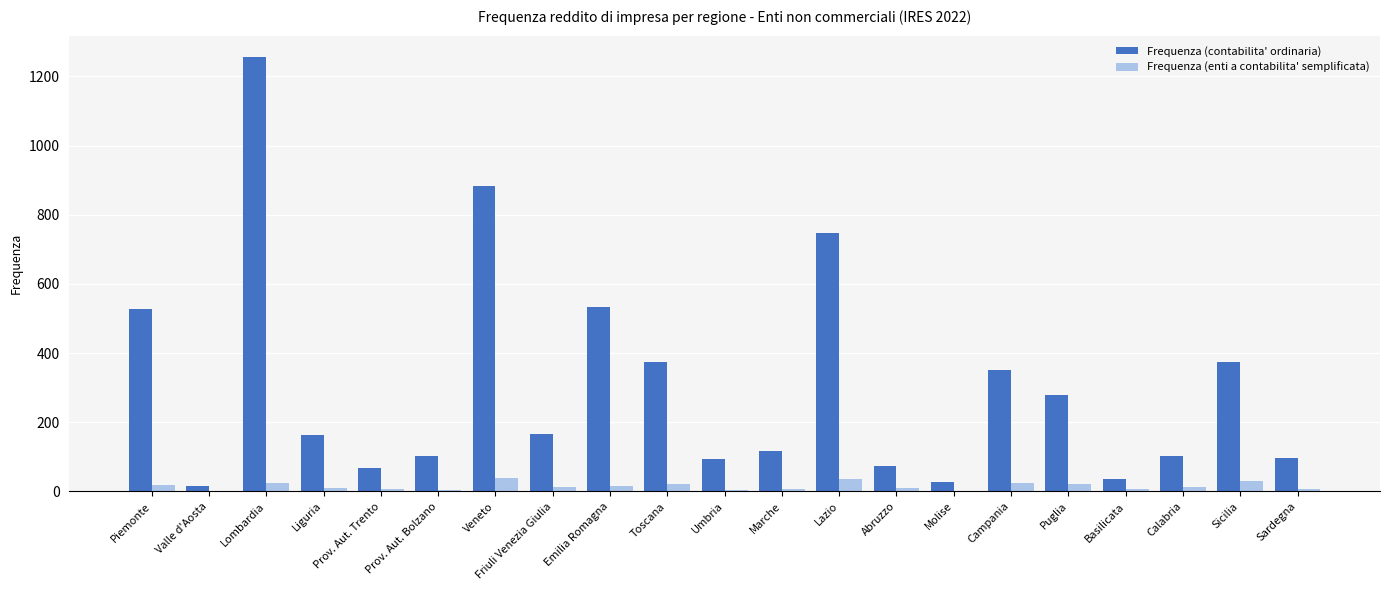

What is the sum of all Frequenza (contabilita' ordinaria) values?

6384